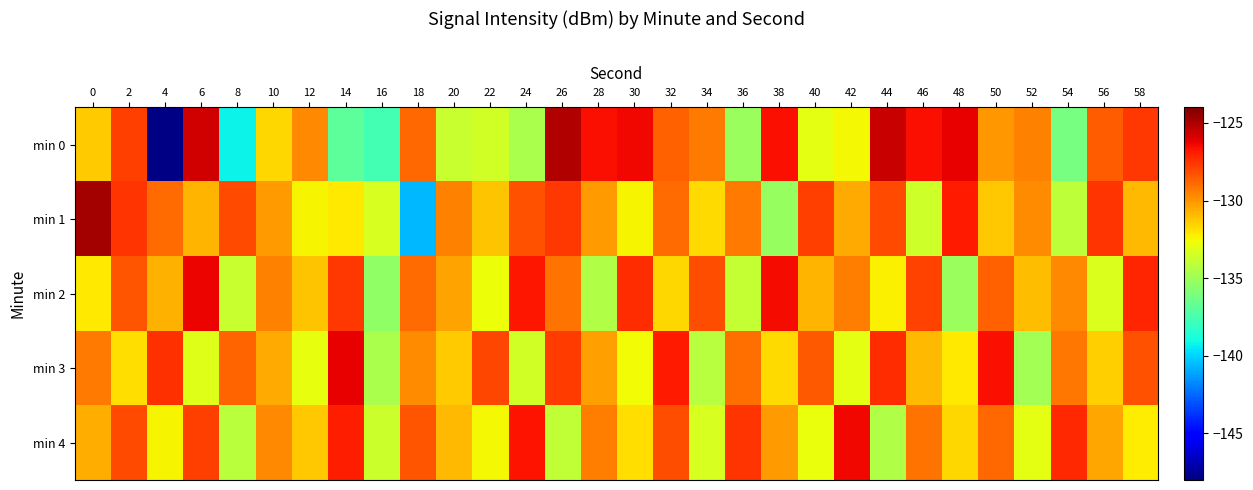

Which series has the largest range (max minus min)?

min 0